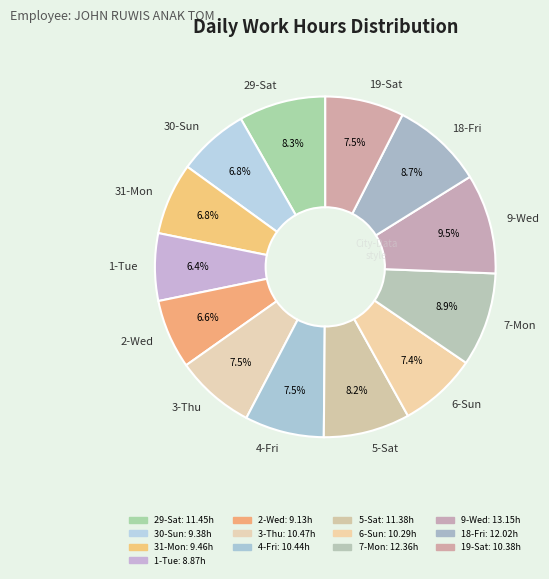

True or false: 1-Tue accounts for 6% of the total.

True